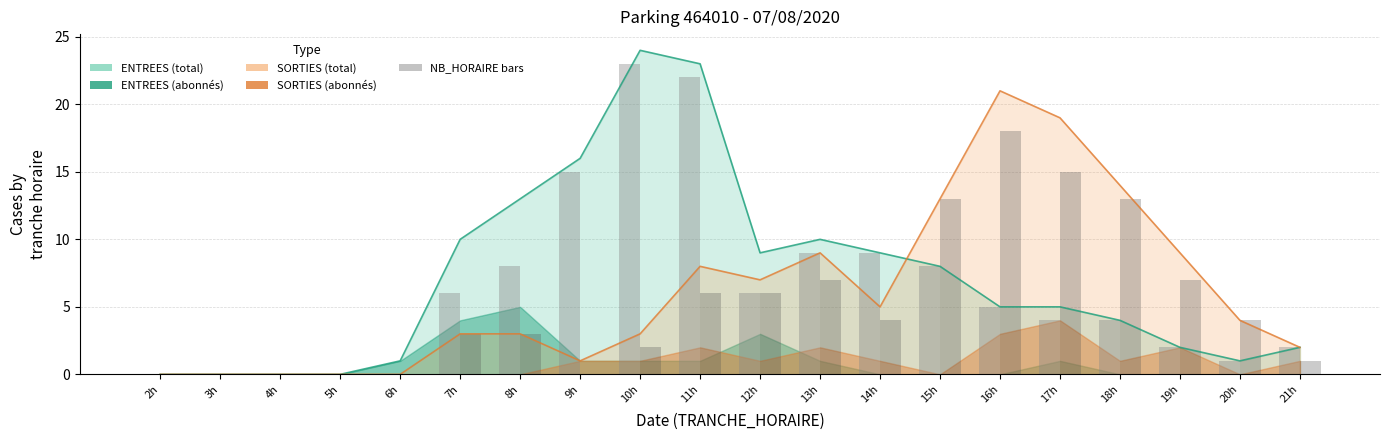

List the labels in order of SORTIES NB_HORAIRE value, smallest first.

2h, 3h, 4h, 5h, 6h, 9h, 21h, 10h, 7h, 8h, 14h, 20h, 11h, 12h, 13h, 19h, 15h, 18h, 17h, 16h